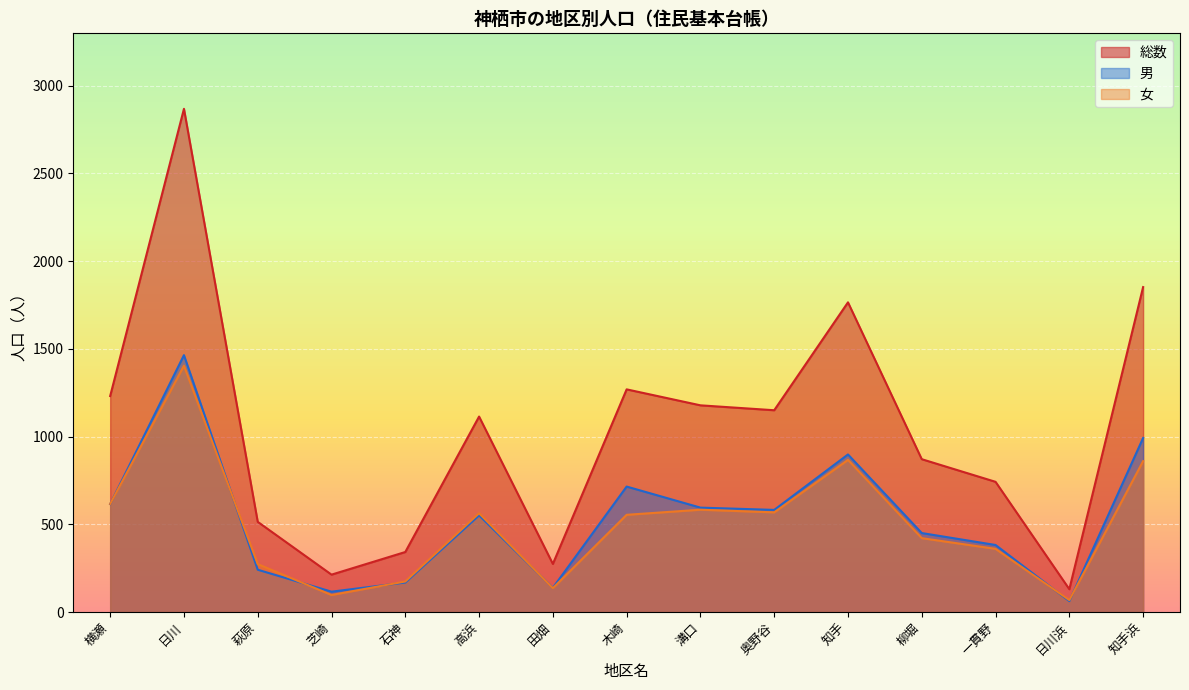

What is the highest value of the 総数 series?

2868